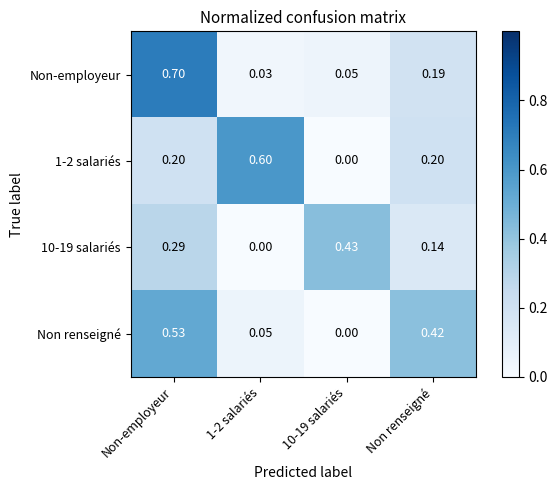

Which series has the widest spread of values?

Non-employeur